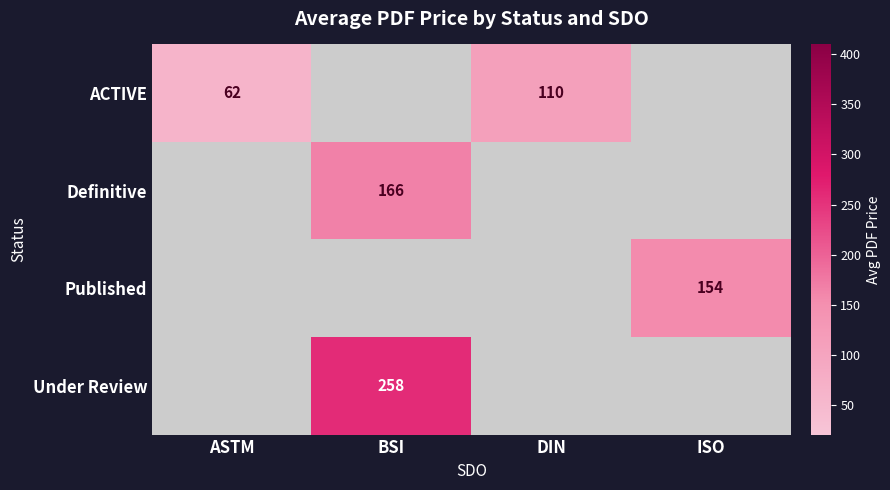

How many data points in ACTIVE are above 109?

1